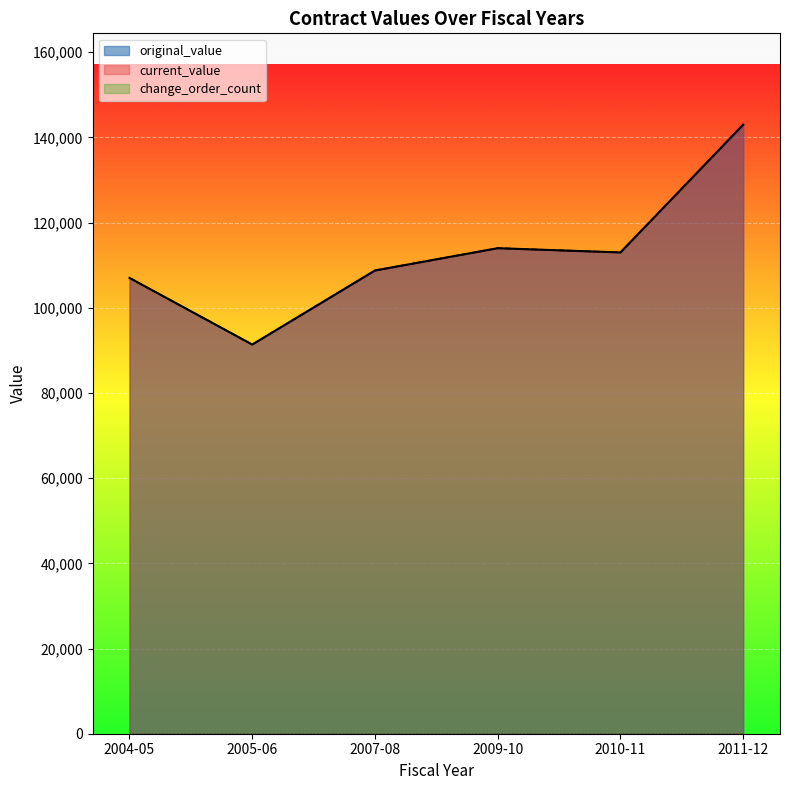

Is it true that current_value equals 143000 at 2011-12?

True